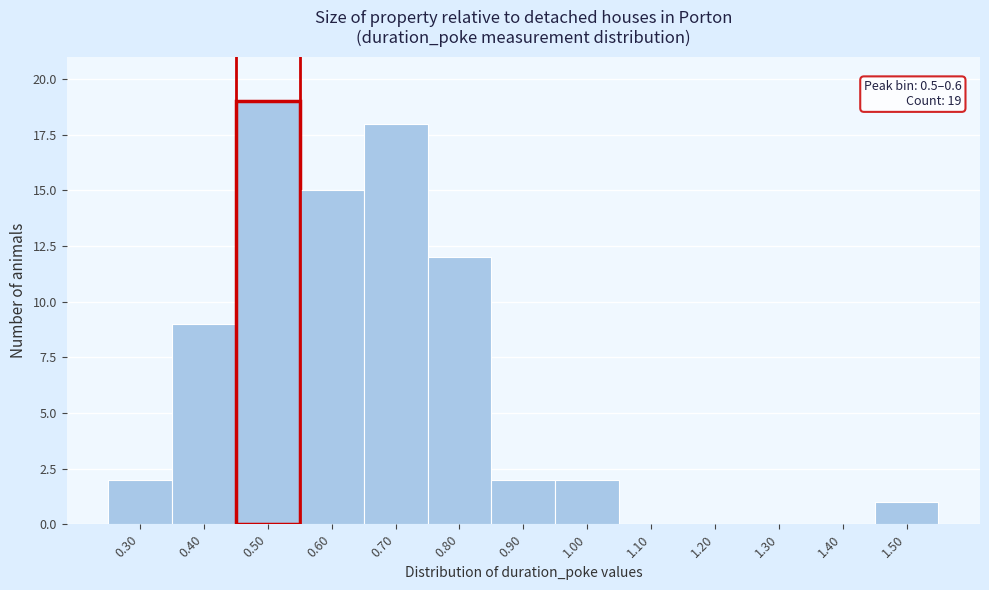

Reading left to right, what are all the values shown in this chart?

0.30=2	0.40=9	0.50=19	0.60=15	0.70=18	0.80=12	0.90=2	1.00=2	1.10=0	1.20=0	1.30=0	1.40=0	1.50=1